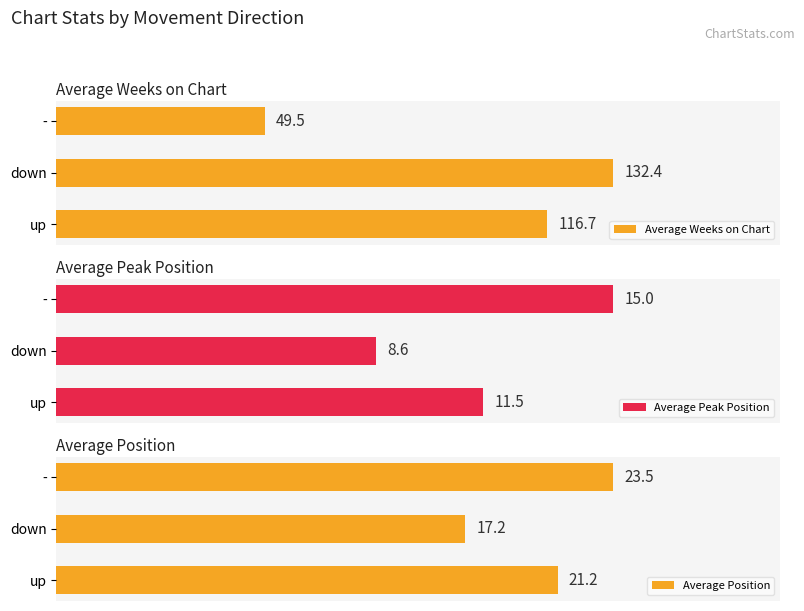

What is the average value of the Average Weeks on Chart series?

99.5